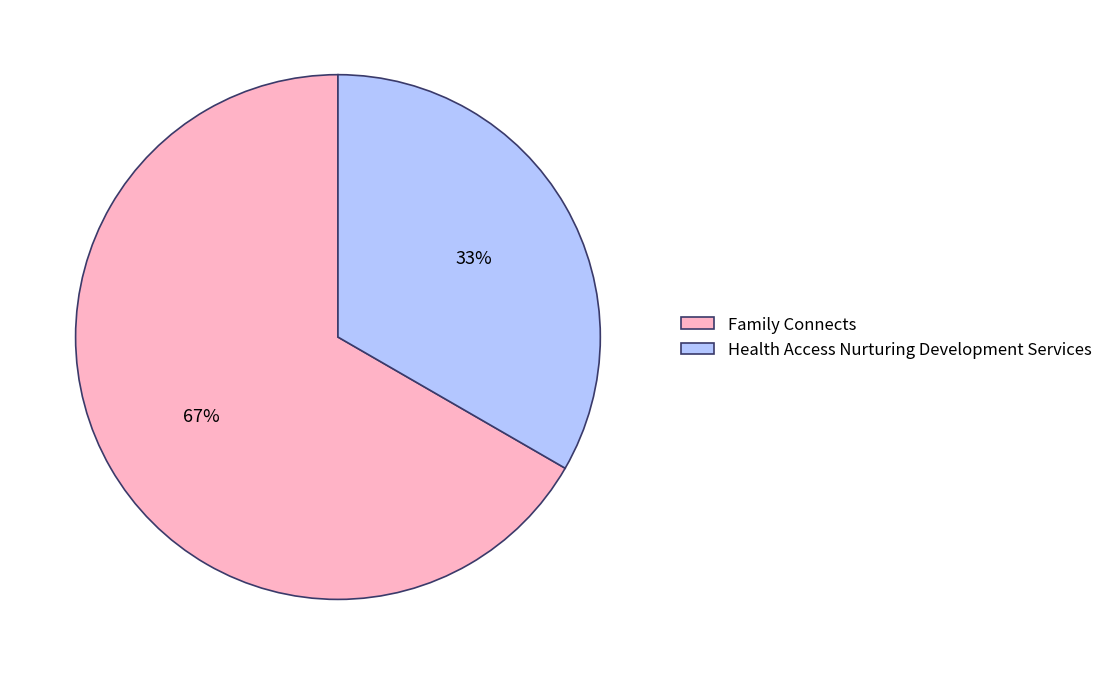

To the nearest percent, what portion does Family Connects represent?

67%